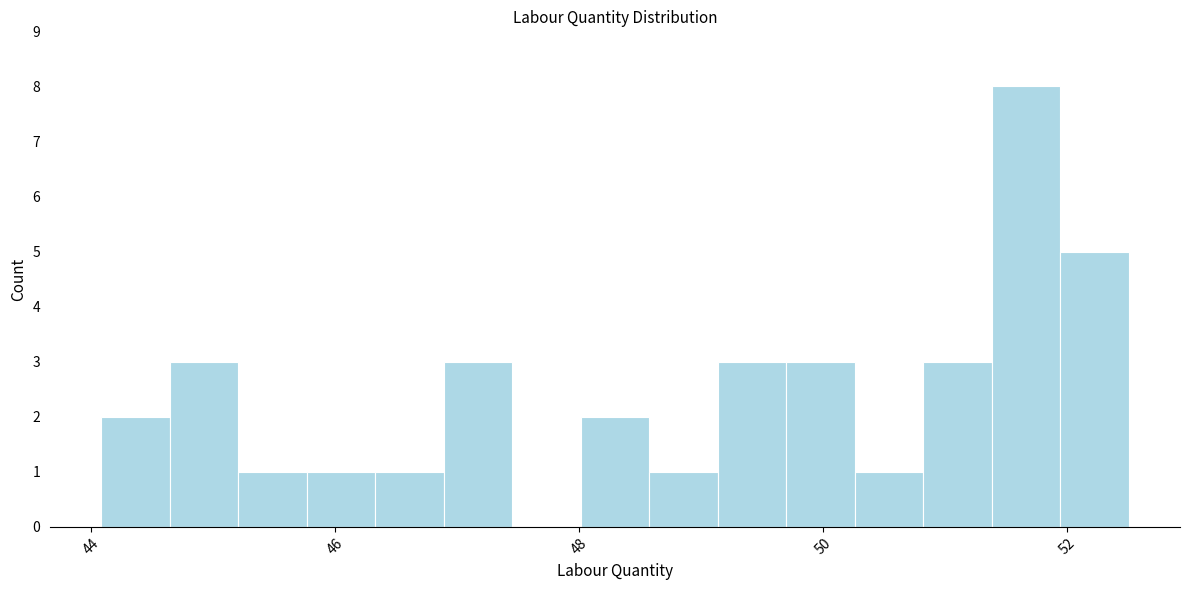

Read against the x-axis, roughly where is the centre of the tallest bar?

51.6